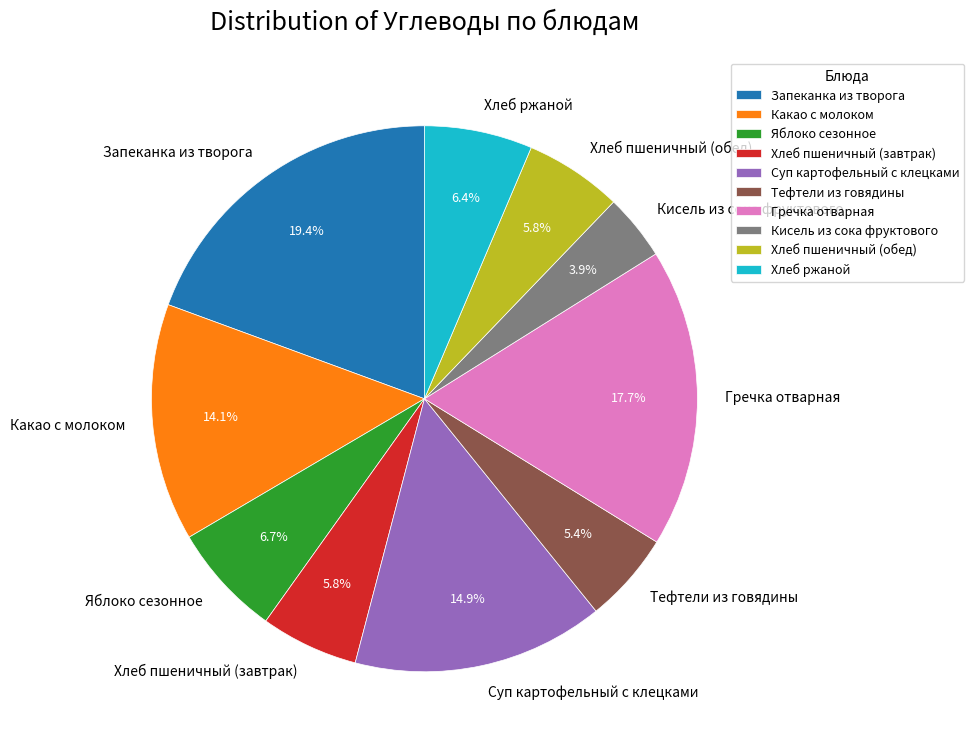

How many segments does this pie chart have?

10